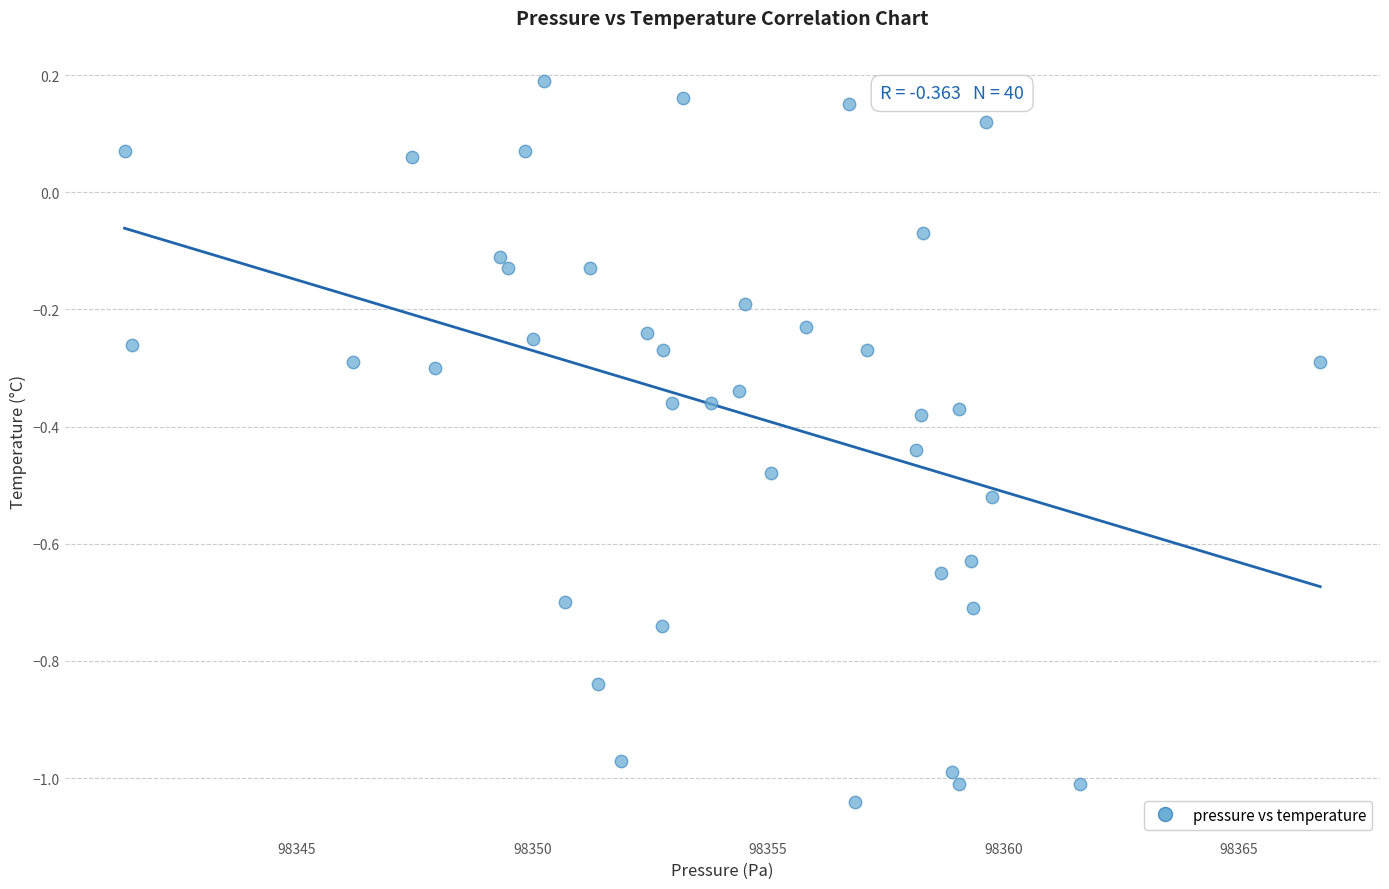

What is the range of X values (max minus min)?

25.4